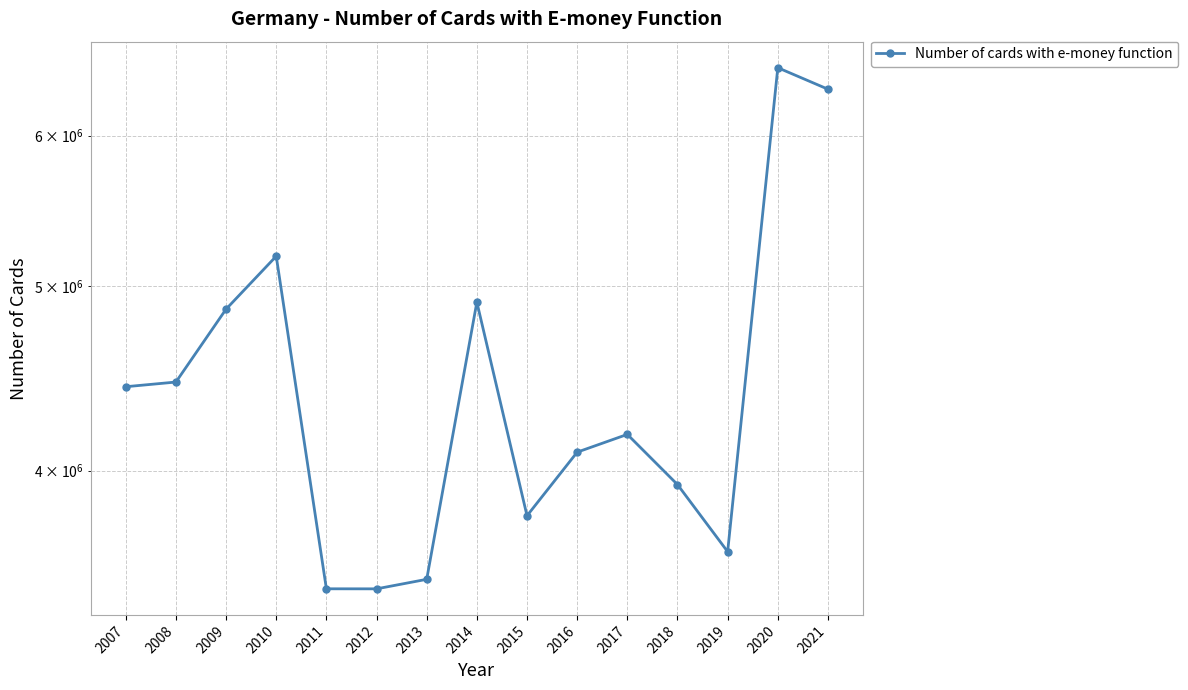

True or false: the data has more than 0 interior local peaks.

True